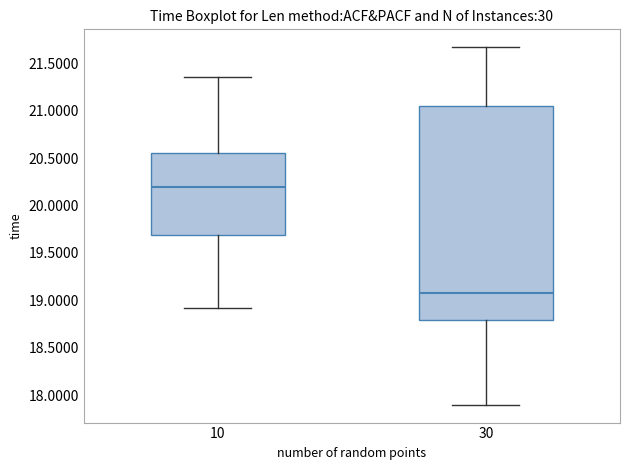

Which box is the tallest, from its lower edge to its upper edge?

30